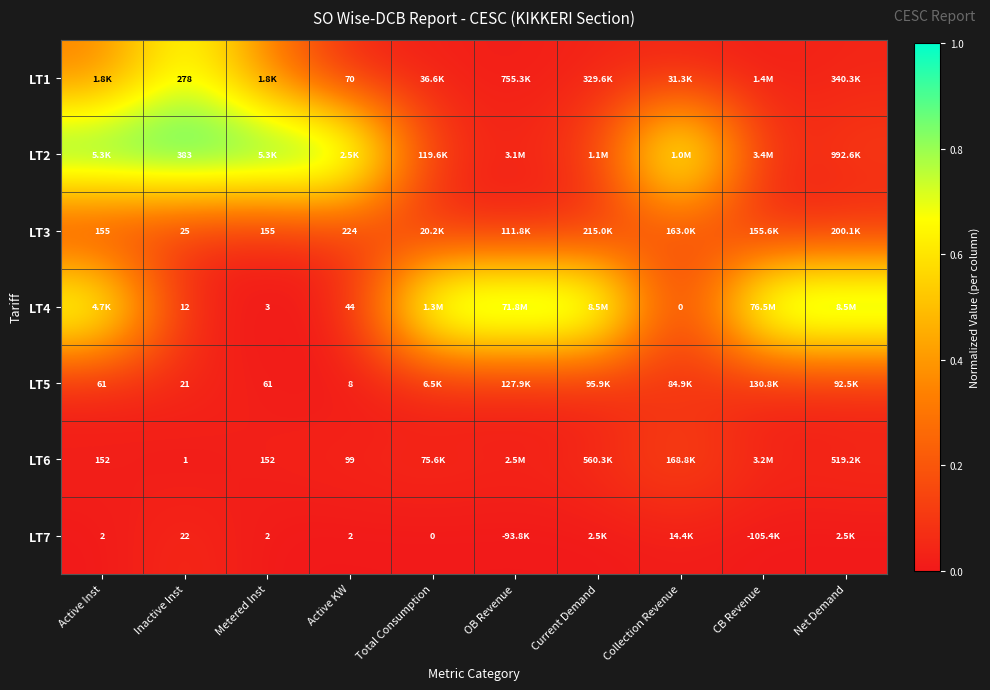

Is it true that LT6 equals 0.0 at Collection Revenue?

False